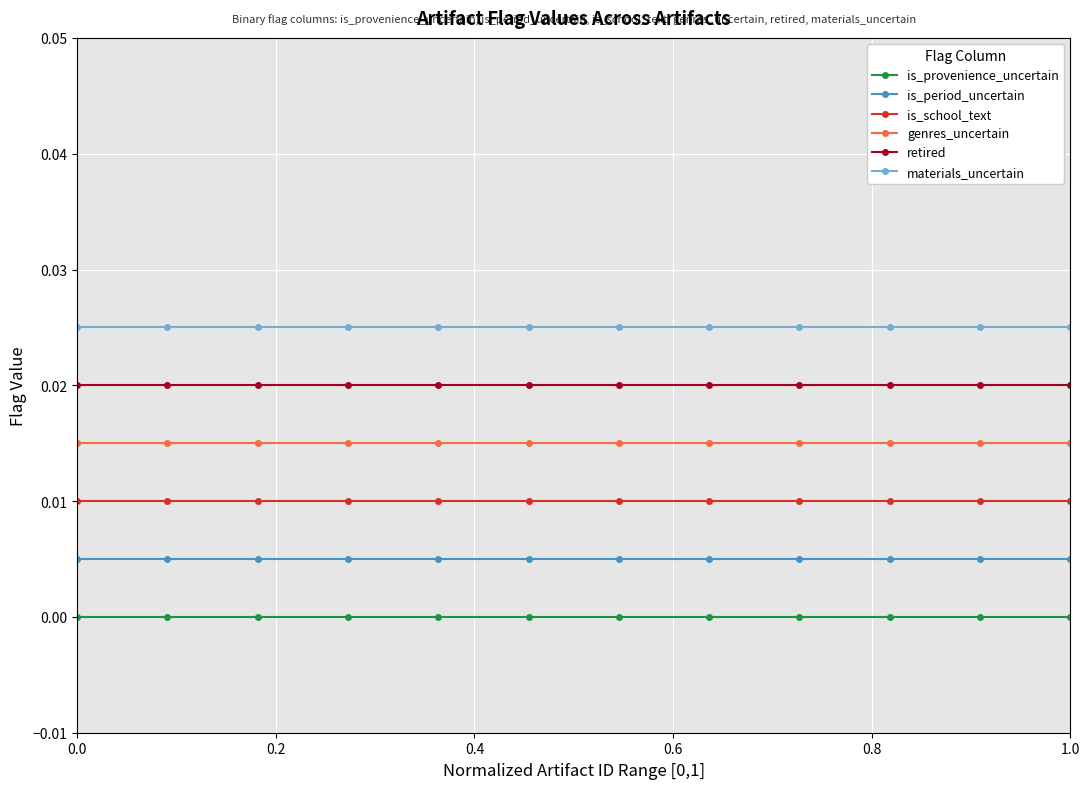

What is the sum of all materials_uncertain values?

0.3